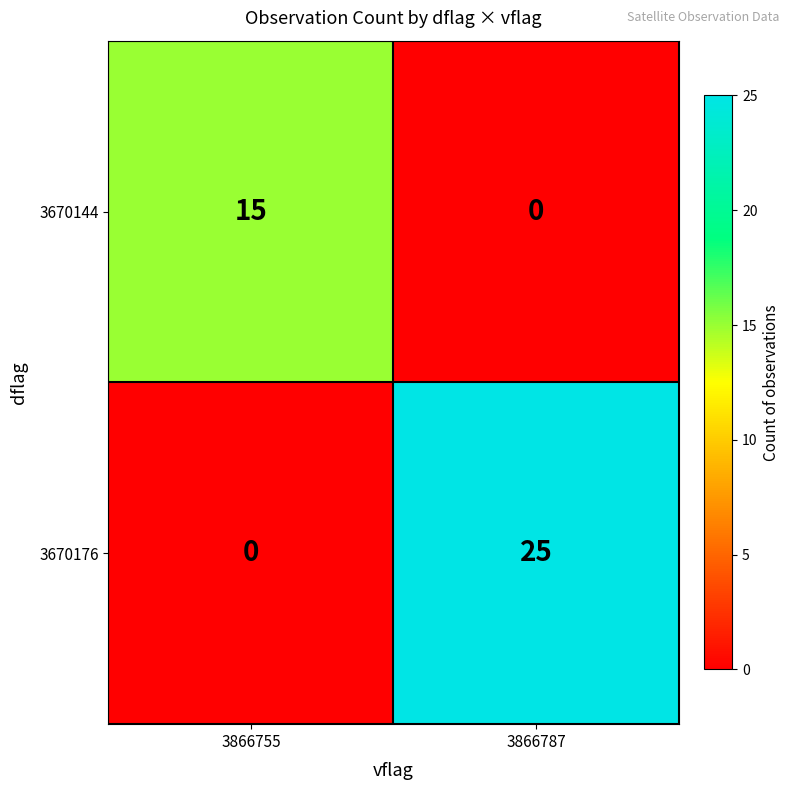

At which label does 3670176 reach its peak?

3866787